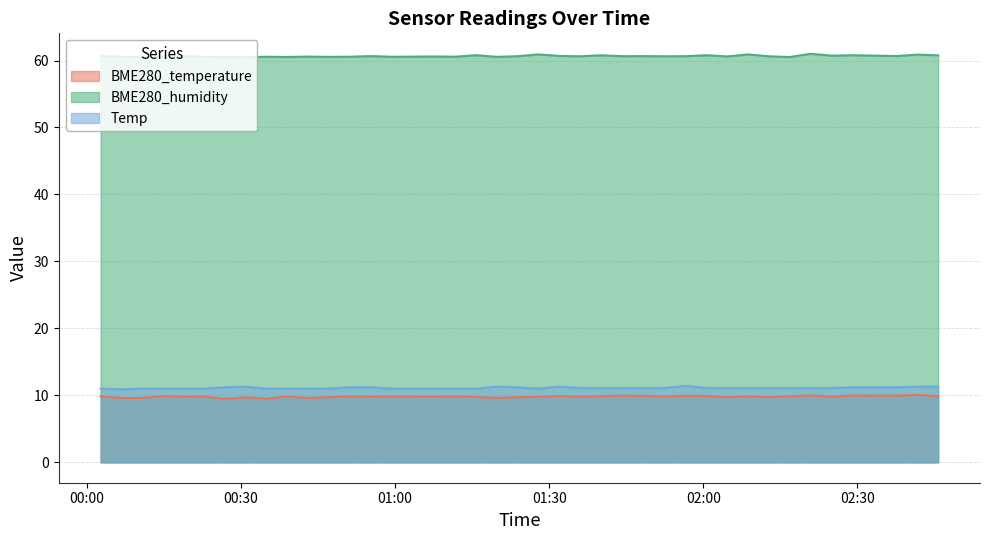

Reading left to right, extract all data points from this chart.

BME280_temperature: 2022/11/07 00:02:39=9.8	2022/11/07 00:06:41=9.6	2022/11/07 00:10:43=9.6	2022/11/07 00:14:44=9.9	2022/11/07 00:18:46=9.8	2022/11/07 00:22:48=9.8	2022/11/07 00:26:51=9.5	2022/11/07 00:30:53=9.7	2022/11/07 00:34:54=9.5	2022/11/07 00:38:56=9.8	2022/11/07 00:42:58=9.6	2022/11/07 00:46:59=9.7	2022/11/07 00:51:15=9.8	2022/11/07 00:55:17=9.8	2022/11/07 00:59:19=9.8	2022/11/07 01:07:41=9.8	2022/11/07 01:11:44=9.8	2022/11/07 01:15:45=9.8	2022/11/07 01:19:47=9.6	2022/11/07 01:23:49=9.7	2022/11/07 01:27:51=9.8	2022/11/07 01:31:53=9.9	2022/11/07 01:35:58=9.8	2022/11/07 01:39:59=9.9	2022/11/07 01:44:06=9.9	2022/11/07 01:48:08=9.9	2022/11/07 01:52:30=9.8	2022/11/07 01:56:37=9.9	2022/11/07 02:00:39=9.9	2022/11/07 02:04:40=9.7	2022/11/07 02:08:44=9.8	2022/11/07 02:12:46=9.7	2022/11/07 02:16:47=9.9	2022/11/07 02:20:51=10.0	2022/11/07 02:24:59=9.8	2022/11/07 02:29:06=10.0	2022/11/07 02:33:21=10.0	2022/11/07 02:37:37=9.9	2022/11/07 02:41:39=10.1	2022/11/07 02:45:44=9.9
BME280_humidity: 2022/11/07 00:02:39=60.7	2022/11/07 00:06:41=60.5	2022/11/07 00:10:43=60.5	2022/11/07 00:14:44=60.6	2022/11/07 00:18:46=60.7	2022/11/07 00:22:48=60.5	2022/11/07 00:26:51=60.5	2022/11/07 00:30:53=60.5	2022/11/07 00:34:54=60.6	2022/11/07 00:38:56=60.5	2022/11/07 00:42:58=60.6	2022/11/07 00:46:59=60.5	2022/11/07 00:51:15=60.6	2022/11/07 00:55:17=60.7	2022/11/07 00:59:19=60.6	2022/11/07 01:07:41=60.6	2022/11/07 01:11:44=60.6	2022/11/07 01:15:45=60.8	2022/11/07 01:19:47=60.5	2022/11/07 01:23:49=60.6	2022/11/07 01:27:51=60.9	2022/11/07 01:31:53=60.7	2022/11/07 01:35:58=60.6	2022/11/07 01:39:59=60.8	2022/11/07 01:44:06=60.6	2022/11/07 01:48:08=60.7	2022/11/07 01:52:30=60.6	2022/11/07 01:56:37=60.6	2022/11/07 02:00:39=60.8	2022/11/07 02:04:40=60.6	2022/11/07 02:08:44=60.9	2022/11/07 02:12:46=60.6	2022/11/07 02:16:47=60.5	2022/11/07 02:20:51=61.0	2022/11/07 02:24:59=60.7	2022/11/07 02:29:06=60.8	2022/11/07 02:33:21=60.7	2022/11/07 02:37:37=60.7	2022/11/07 02:41:39=60.9	2022/11/07 02:45:44=60.8
Temp: 2022/11/07 00:02:39=11.0	2022/11/07 00:06:41=10.9	2022/11/07 00:10:43=11.0	2022/11/07 00:14:44=11.0	2022/11/07 00:18:46=11.0	2022/11/07 00:22:48=11.0	2022/11/07 00:26:51=11.2	2022/11/07 00:30:53=11.3	2022/11/07 00:34:54=11.0	2022/11/07 00:38:56=11.0	2022/11/07 00:42:58=11.0	2022/11/07 00:46:59=11.0	2022/11/07 00:51:15=11.2	2022/11/07 00:55:17=11.2	2022/11/07 00:59:19=11.0	2022/11/07 01:07:41=11.0	2022/11/07 01:11:44=11.0	2022/11/07 01:15:45=11.0	2022/11/07 01:19:47=11.3	2022/11/07 01:23:49=11.2	2022/11/07 01:27:51=11.0	2022/11/07 01:31:53=11.3	2022/11/07 01:35:58=11.1	2022/11/07 01:39:59=11.1	2022/11/07 01:44:06=11.1	2022/11/07 01:48:08=11.1	2022/11/07 01:52:30=11.1	2022/11/07 01:56:37=11.4	2022/11/07 02:00:39=11.1	2022/11/07 02:04:40=11.1	2022/11/07 02:08:44=11.1	2022/11/07 02:12:46=11.1	2022/11/07 02:16:47=11.1	2022/11/07 02:20:51=11.1	2022/11/07 02:24:59=11.1	2022/11/07 02:29:06=11.2	2022/11/07 02:33:21=11.2	2022/11/07 02:37:37=11.2	2022/11/07 02:41:39=11.3	2022/11/07 02:45:44=11.3